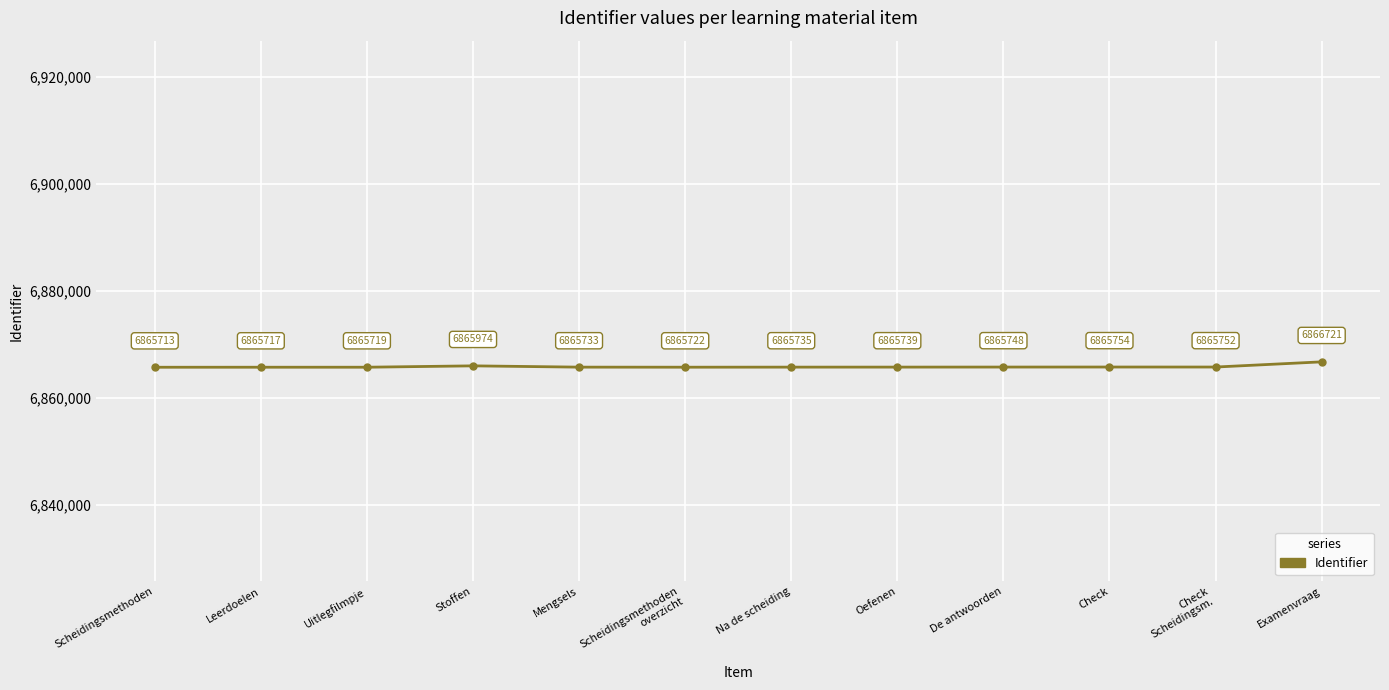

What is the label of the 6th point from the right?

Na de scheiding